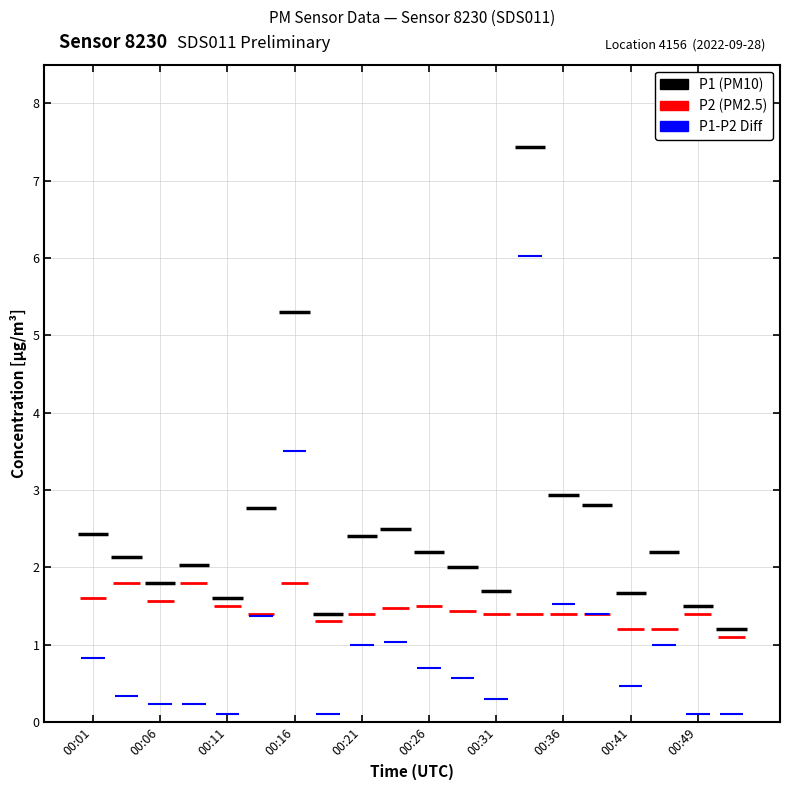

At which category is the sum across all series the highest?

00:34